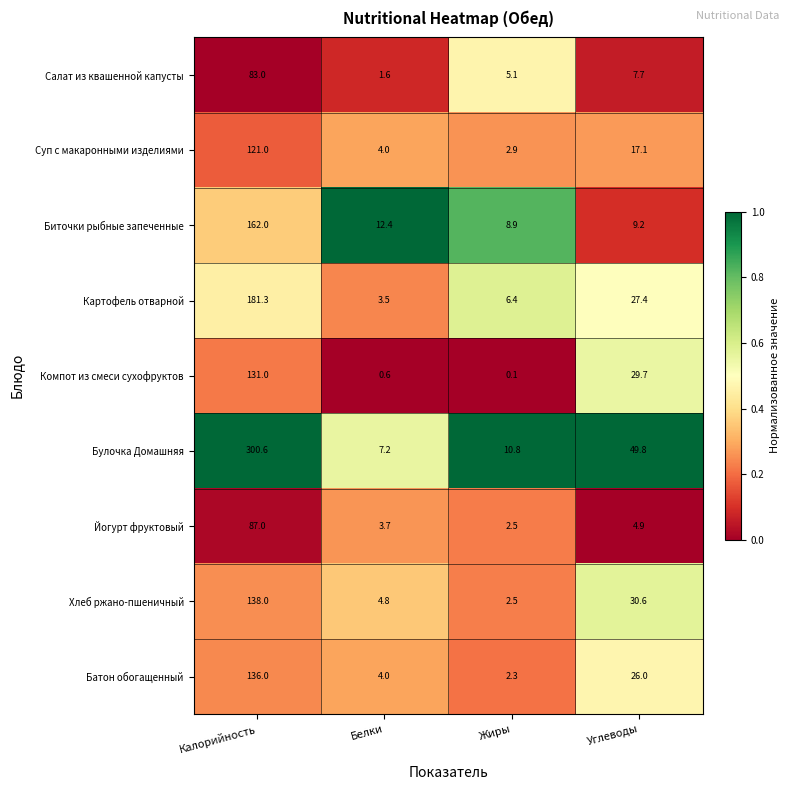

Rank the series by their maximum value, from highest to lowest.

Булочка Домашняя, Картофель отварной, Биточки рыбные запеченные, Хлеб ржано-пшеничный, Батон обогащенный, Компот из смеси сухофруктов, Суп с макаронными изделиями, Йогурт фруктовый, Салат из квашенной капусты